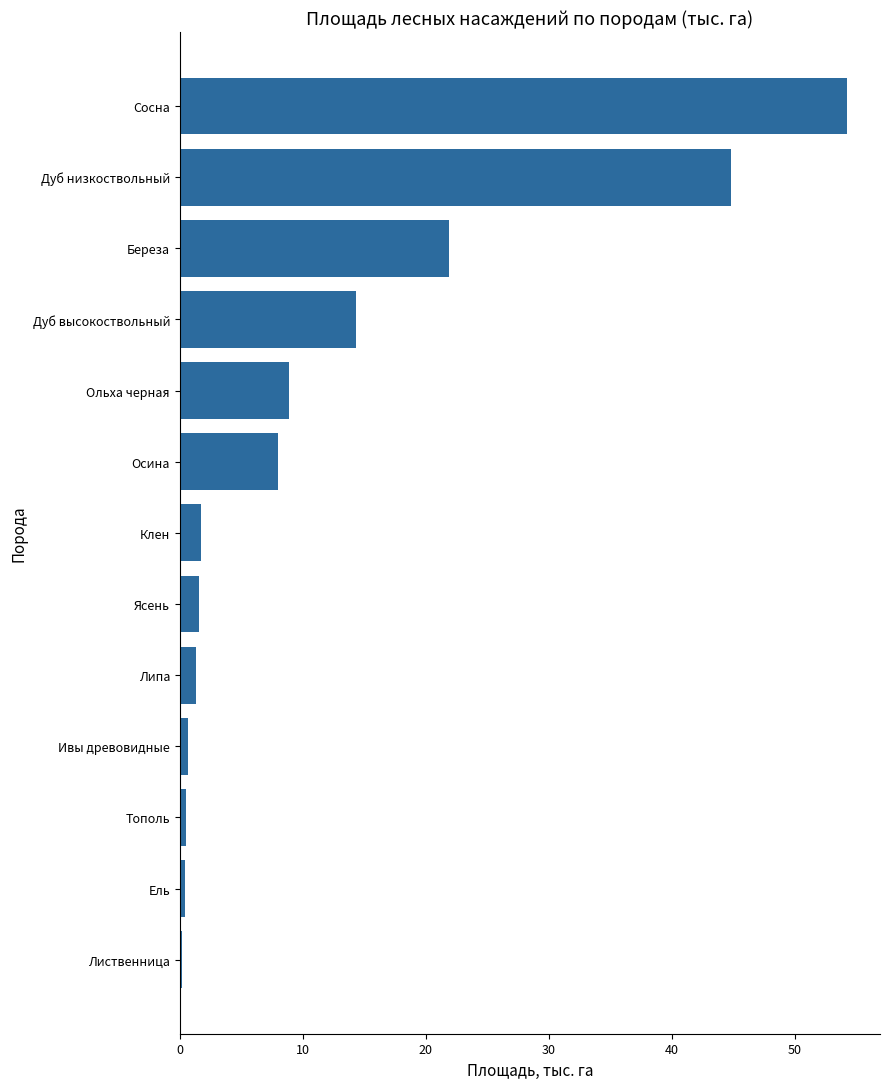

What is the difference between the maximum and minimum values?

54.0